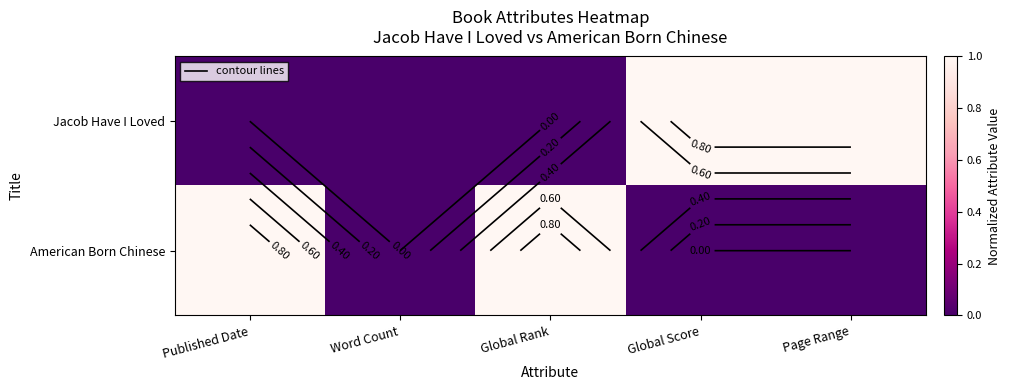

Rank the categories by Jacob Have I Loved value from highest to lowest.

Global Score, Page Range, Published Date, Word Count, Global Rank